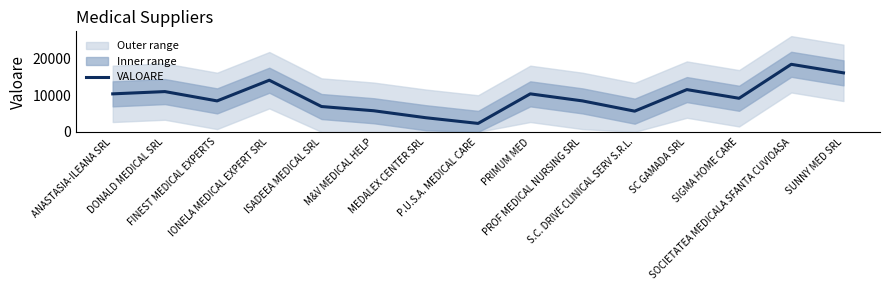

What is the value of the 4th point from the left?

14125.0